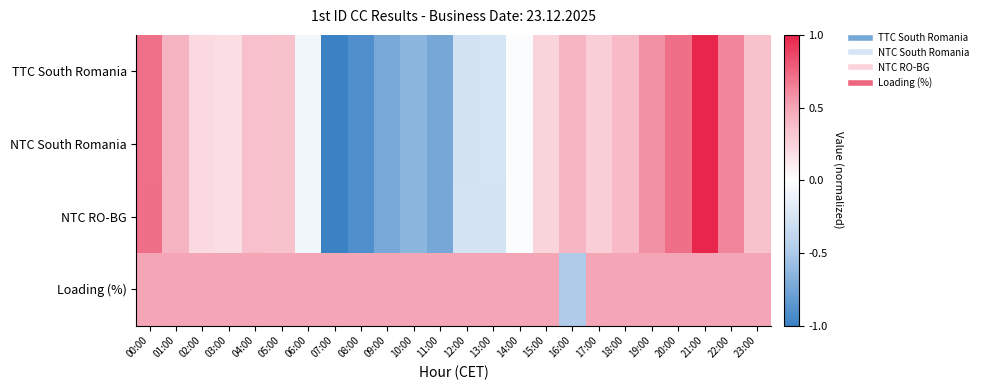

Count the number of data series in this chart.

4